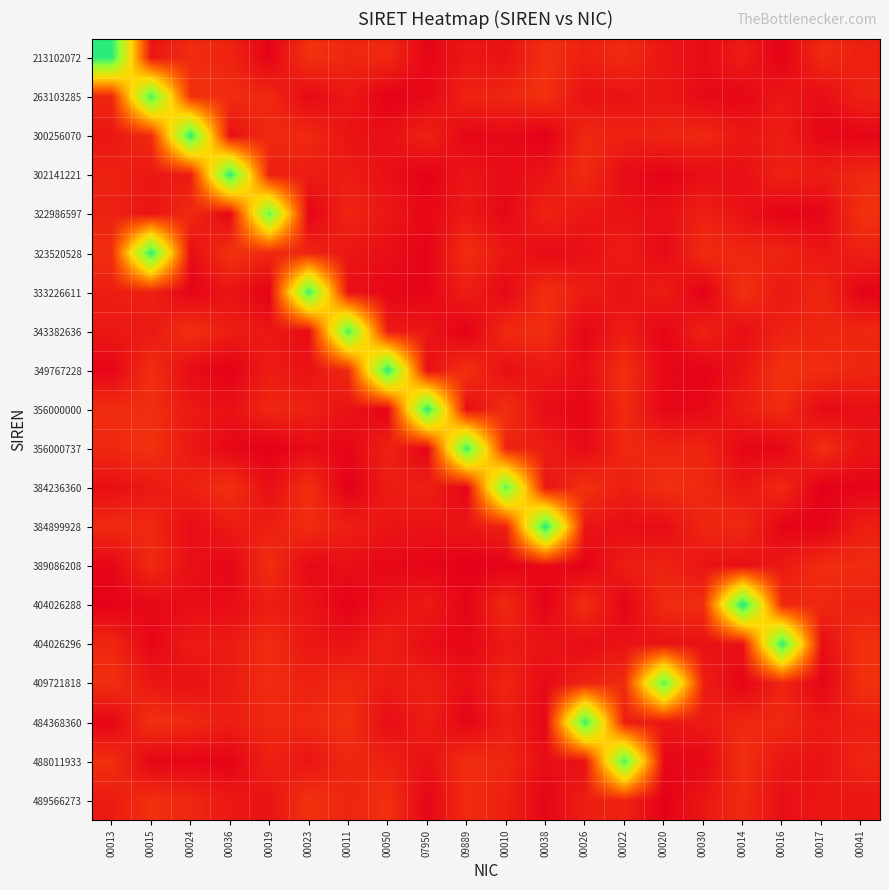

Reading right to left, list all the values displayed in this chart.

213102072: 00041=0.1	00017=0.1	00016=0.0	00014=0.1	00030=0.0	00020=0.1	00022=0.1	00026=0.1	00038=0.1	00010=0.1	09889=0.1	07950=0.0	00050=0.1	00011=0.1	00023=0.1	00019=0.0	00036=0.1	00024=0.1	00015=0.1	00013=1.1
263103285: 00041=0.1	00017=0.0	00016=0.1	00014=0.0	00030=0.0	00020=0.1	00022=0.1	00026=0.0	00038=0.1	00010=0.1	09889=0.1	07950=0.0	00050=0.0	00011=0.1	00023=0.0	00019=0.1	00036=0.1	00024=0.1	00015=1.1	00013=0.1
300256070: 00041=0.0	00017=0.0	00016=0.1	00014=0.1	00030=0.1	00020=0.1	00022=0.1	00026=0.1	00038=0.0	00010=0.0	09889=0.0	07950=0.1	00050=0.0	00011=0.1	00023=0.1	00019=0.1	00036=0.0	00024=1.1	00015=0.1	00013=0.1
302141221: 00041=0.1	00017=0.1	00016=0.1	00014=0.0	00030=0.0	00020=0.0	00022=0.0	00026=0.1	00038=0.1	00010=0.0	09889=0.1	07950=0.0	00050=0.0	00011=0.1	00023=0.1	00019=0.1	00036=1.1	00024=0.1	00015=0.1	00013=0.1
322986597: 00041=0.1	00017=0.0	00016=0.0	00014=0.1	00030=0.1	00020=0.0	00022=0.1	00026=0.1	00038=0.1	00010=0.0	09889=0.1	07950=0.0	00050=0.1	00011=0.1	00023=0.0	00019=1.0	00036=0.0	00024=0.1	00015=0.1	00013=0.1
323520528: 00041=0.1	00017=0.1	00016=0.1	00014=0.1	00030=0.1	00020=0.0	00022=0.1	00026=0.0	00038=0.0	00010=0.1	09889=0.1	07950=0.0	00050=0.0	00011=0.1	00023=0.1	00019=0.1	00036=0.1	00024=0.0	00015=1.1	00013=0.1
333226611: 00041=0.0	00017=0.1	00016=0.1	00014=0.1	00030=0.0	00020=0.1	00022=0.1	00026=0.1	00038=0.1	00010=0.0	09889=0.1	07950=0.0	00050=0.0	00011=0.0	00023=1.1	00019=0.0	00036=0.1	00024=0.0	00015=0.1	00013=0.1
343382636: 00041=0.1	00017=0.1	00016=0.1	00014=0.0	00030=0.1	00020=0.0	00022=0.1	00026=0.0	00038=0.1	00010=0.1	09889=0.0	07950=0.1	00050=0.1	00011=1.0	00023=0.0	00019=0.1	00036=0.1	00024=0.1	00015=0.1	00013=0.1
349767228: 00041=0.1	00017=0.1	00016=0.1	00014=0.1	00030=0.0	00020=0.0	00022=0.1	00026=0.0	00038=0.1	00010=0.0	09889=0.1	07950=0.0	00050=1.1	00011=0.1	00023=0.1	00019=0.1	00036=0.0	00024=0.0	00015=0.1	00013=0.0
356000000: 00041=0.0	00017=0.0	00016=0.1	00014=0.1	00030=0.0	00020=0.0	00022=0.1	00026=0.0	00038=0.0	00010=0.1	09889=0.0	07950=1.1	00050=0.0	00011=0.1	00023=0.1	00019=0.1	00036=0.0	00024=0.1	00015=0.1	00013=0.1
356000737: 00041=0.1	00017=0.1	00016=0.0	00014=0.0	00030=0.1	00020=0.1	00022=0.1	00026=0.0	00038=0.1	00010=0.1	09889=1.1	07950=0.0	00050=0.1	00011=0.0	00023=0.0	00019=0.0	00036=0.0	00024=0.1	00015=0.1	00013=0.1
384236360: 00041=0.0	00017=0.0	00016=0.1	00014=0.1	00030=0.1	00020=0.1	00022=0.1	00026=0.1	00038=0.1	00010=1.0	09889=0.0	07950=0.1	00050=0.1	00011=0.0	00023=0.1	00019=0.0	00036=0.1	00024=0.1	00015=0.1	00013=0.0
384899928: 00041=0.1	00017=0.0	00016=0.0	00014=0.1	00030=0.1	00020=0.0	00022=0.0	00026=0.1	00038=1.1	00010=0.1	09889=0.1	07950=0.1	00050=0.1	00011=0.1	00023=0.1	00019=0.1	00036=0.1	00024=0.0	00015=0.1	00013=0.1
389086208: 00041=0.1	00017=0.1	00016=0.1	00014=0.0	00030=0.1	00020=0.1	00022=0.1	00026=0.0	00038=0.0	00010=0.0	09889=0.0	07950=0.0	00050=0.0	00011=0.0	00023=0.0	00019=0.1	00036=0.0	00024=0.0	00015=0.1	00013=0.0
404026288: 00041=0.1	00017=0.1	00016=0.1	00014=1.1	00030=0.1	00020=0.1	00022=0.0	00026=0.1	00038=0.0	00010=0.1	09889=0.0	07950=0.1	00050=0.1	00011=0.0	00023=0.1	00019=0.1	00036=0.0	00024=0.0	00015=0.0	00013=0.0
404026296: 00041=0.1	00017=0.0	00016=1.1	00014=0.1	00030=0.0	00020=0.1	00022=0.1	00026=0.0	00038=0.1	00010=0.1	09889=0.0	07950=0.0	00050=0.1	00011=0.1	00023=0.1	00019=0.1	00036=0.1	00024=0.1	00015=0.0	00013=0.1
409721818: 00041=0.1	00017=0.0	00016=0.1	00014=0.0	00030=0.1	00020=1.0	00022=0.1	00026=0.1	00038=0.0	00010=0.1	09889=0.0	07950=0.1	00050=0.1	00011=0.1	00023=0.1	00019=0.1	00036=0.1	00024=0.0	00015=0.1	00013=0.1
484368360: 00041=0.1	00017=0.1	00016=0.1	00014=0.1	00030=0.1	00020=0.1	00022=0.1	00026=1.1	00038=0.0	00010=0.1	09889=0.0	07950=0.1	00050=0.0	00011=0.1	00023=0.1	00019=0.1	00036=0.1	00024=0.1	00015=0.1	00013=0.0
488011933: 00041=0.1	00017=0.1	00016=0.1	00014=0.1	00030=0.0	00020=0.0	00022=1.0	00026=0.1	00038=0.0	00010=0.1	09889=0.1	07950=0.1	00050=0.1	00011=0.1	00023=0.1	00019=0.1	00036=0.0	00024=0.0	00015=0.0	00013=0.1
489566273: 00041=0.1	00017=0.1	00016=0.0	00014=0.1	00030=0.1	00020=0.0	00022=0.1	00026=0.1	00038=0.0	00010=0.1	09889=0.1	07950=0.0	00050=0.1	00011=0.1	00023=0.1	00019=0.1	00036=0.1	00024=0.1	00015=0.1	00013=0.1